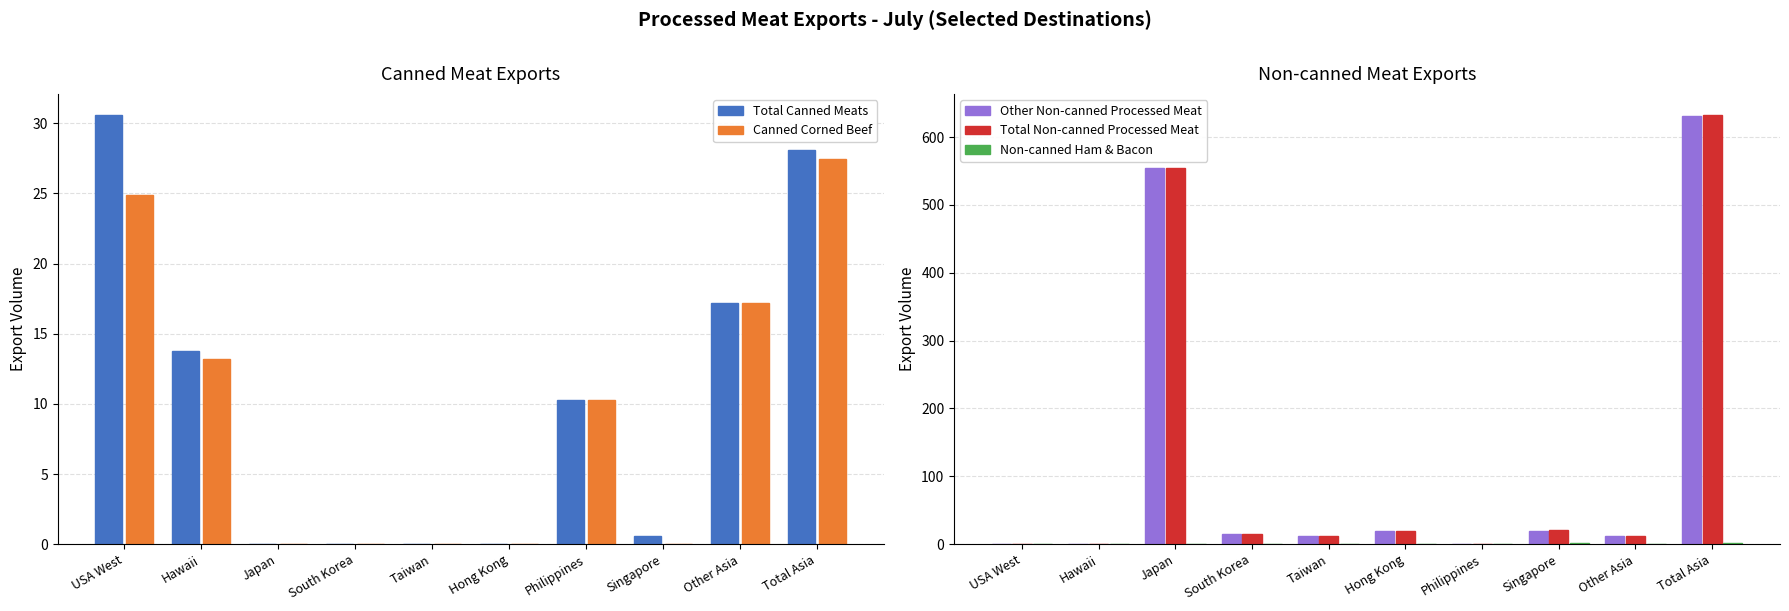

At Singapore, list the series in order from smallest to largest.

Canned Corned Beef, Total Canned Meats, Non-canned Ham & Bacon, Other Non-canned Processed Meat, Total Non-canned Processed Meat